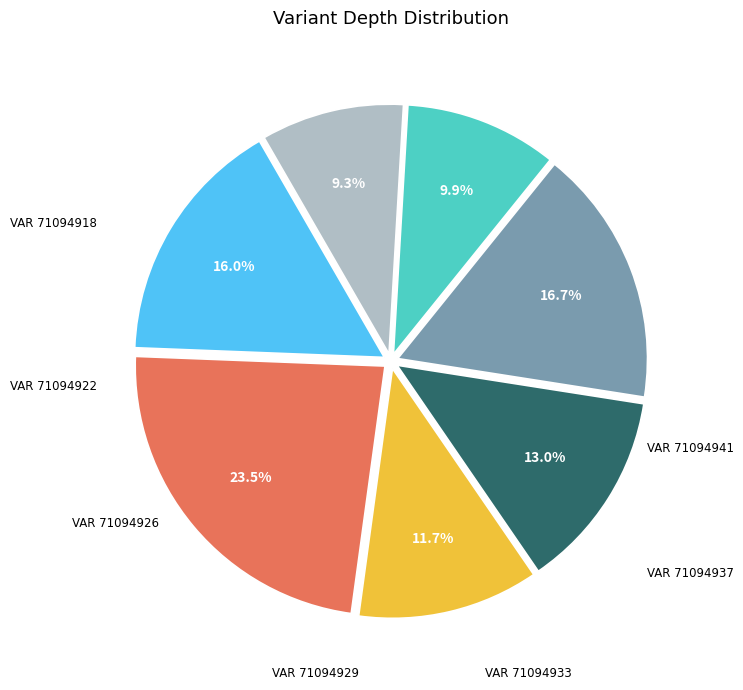

Is there a majority slice in this chart?

No